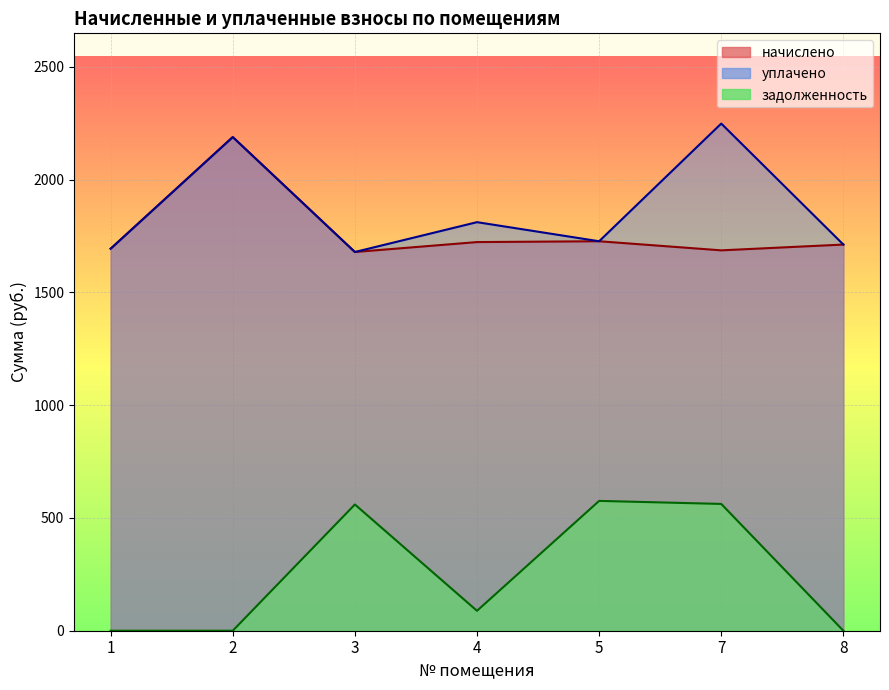

Is it true that задолженность equals 0.0 at 8?

True